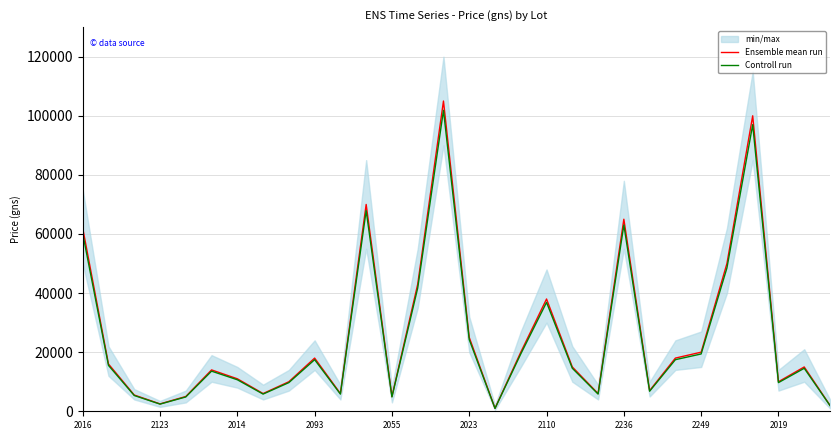

In Ensemble mean run, how many points are lower than both neighbors (excluding endpoints)?

8